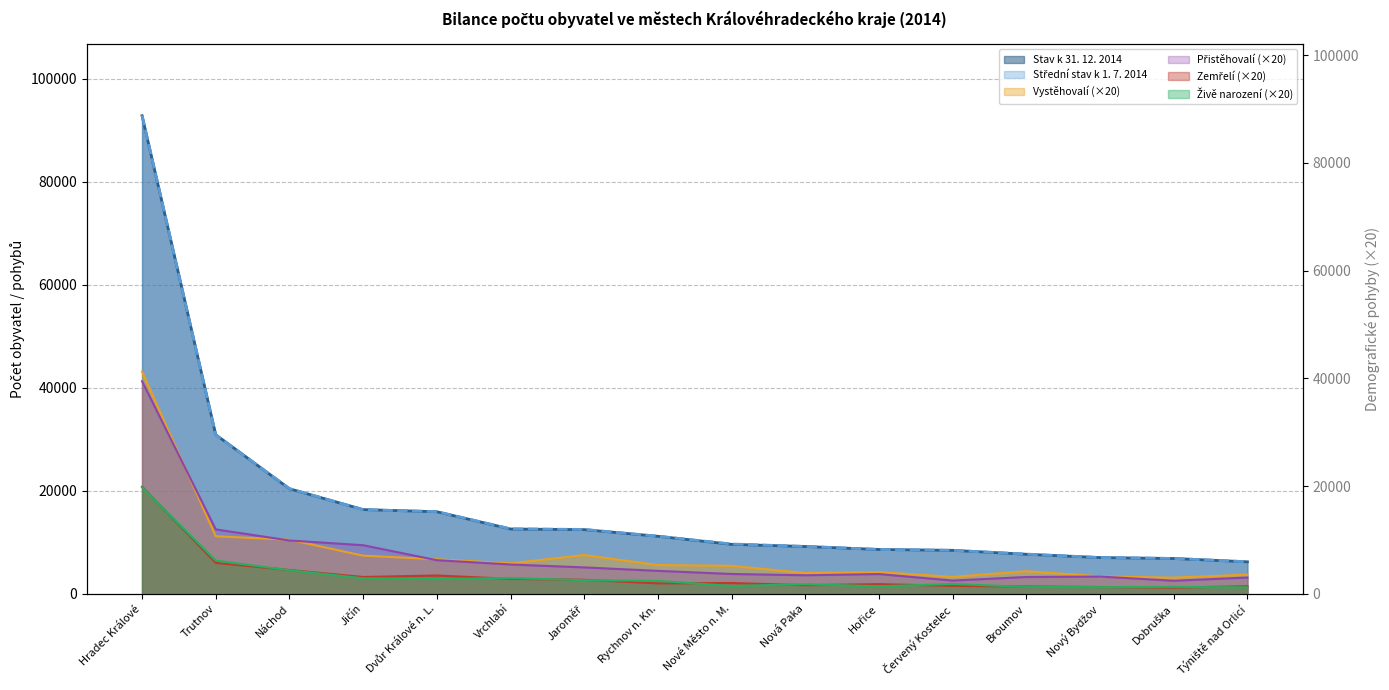

How many lines are shown in the chart?

6